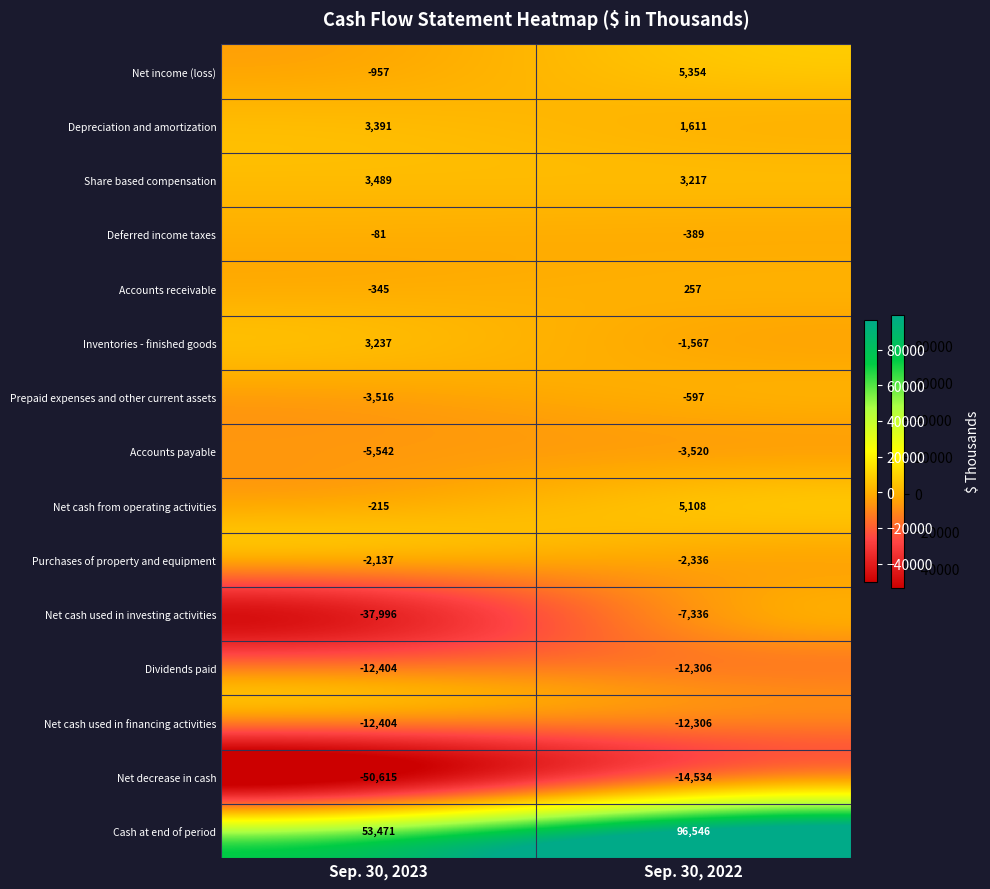

The Depreciation and amortization series shows 3391 at Sep. 30, 2023. True or false?

True